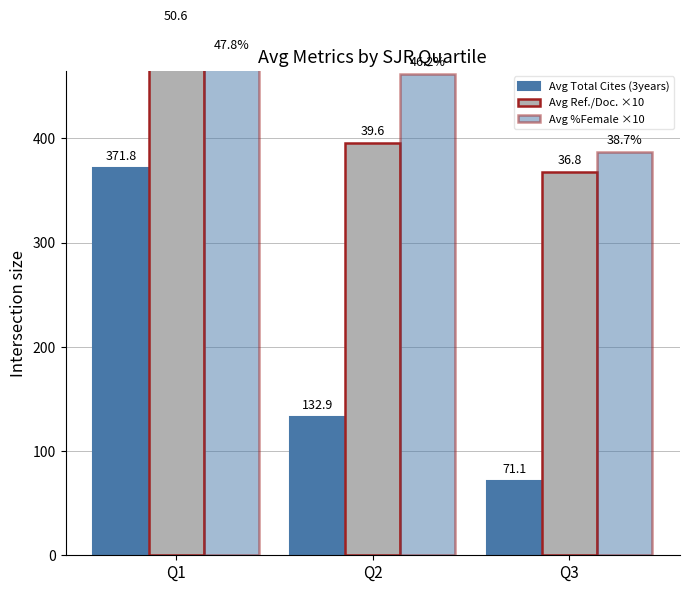

The Avg Total Cites (3years) series shows 166.2 at Q1. True or false?

False